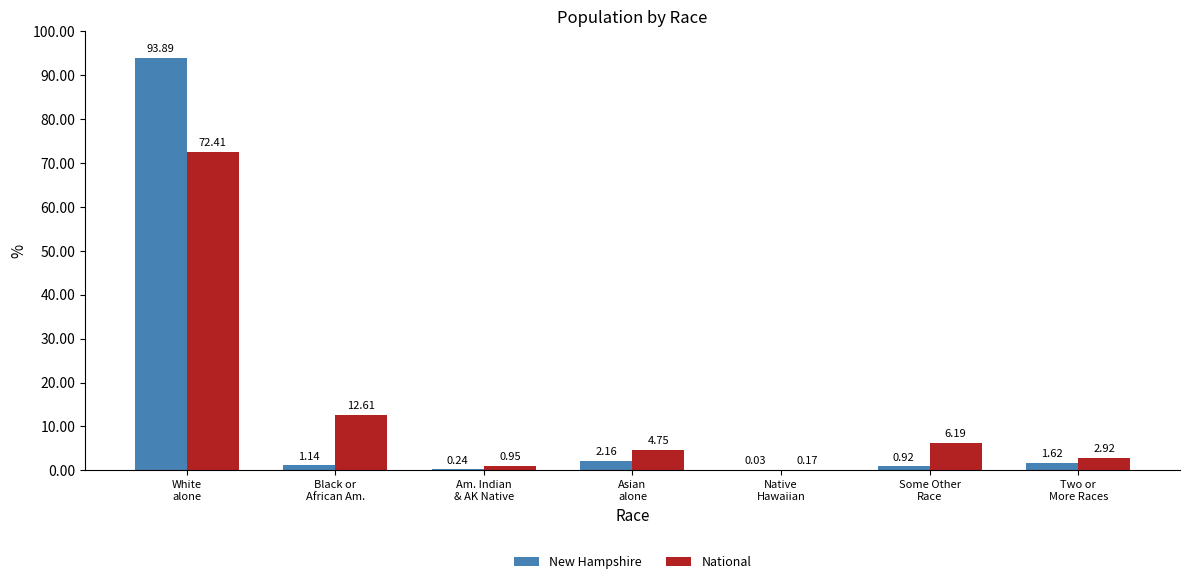

What are all the series names shown in the legend?

New Hampshire, National